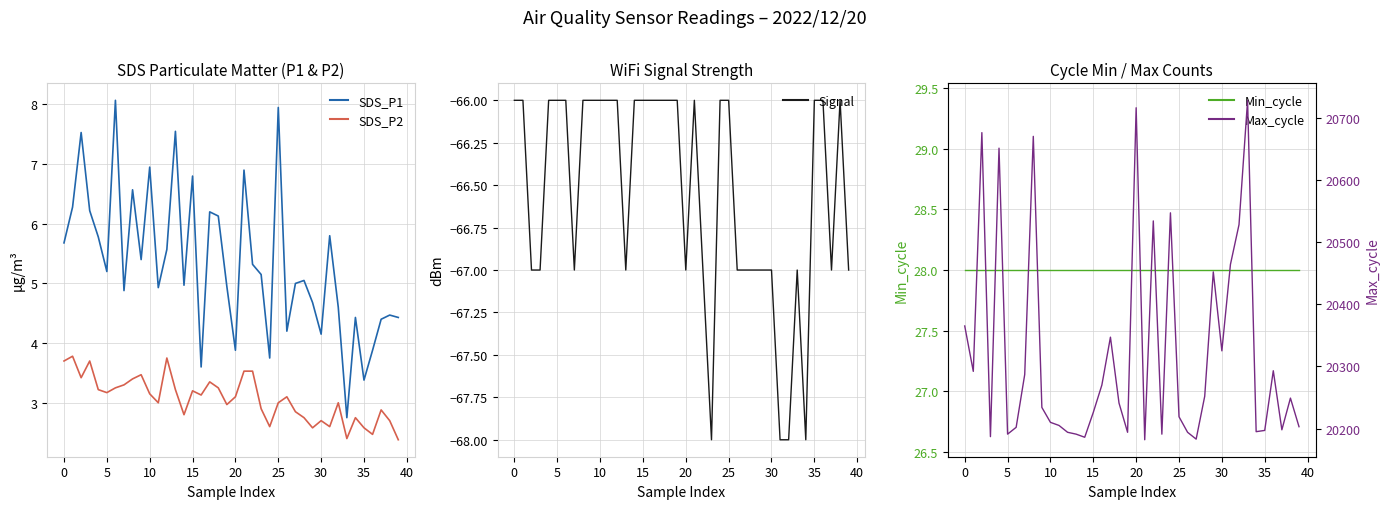

Which series changed the most between 22 and 38?

Max_cycle